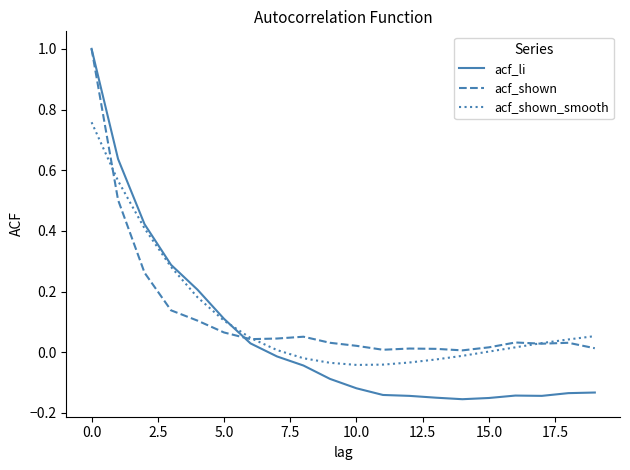

Which series has the widest spread of values?

acf_li